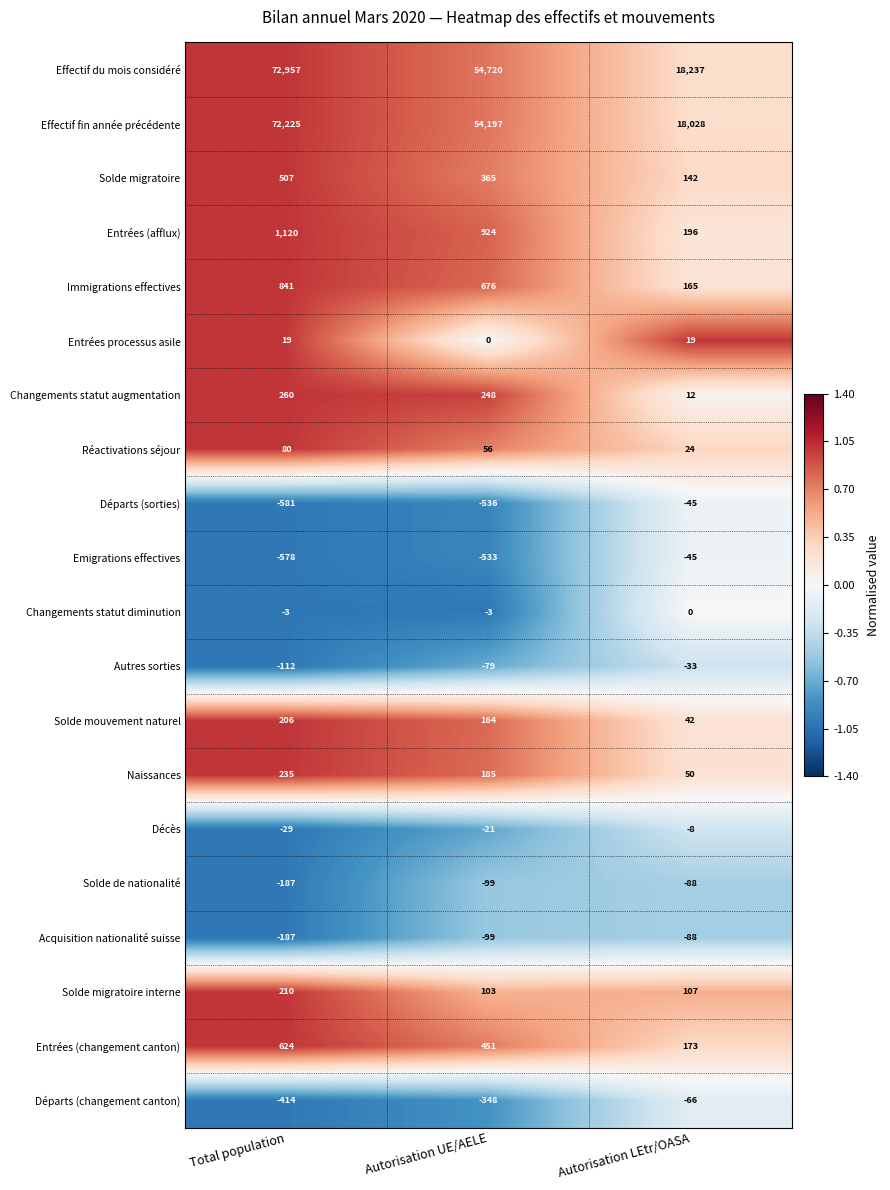

Which series has the largest range (max minus min)?

Effectif du mois considéré